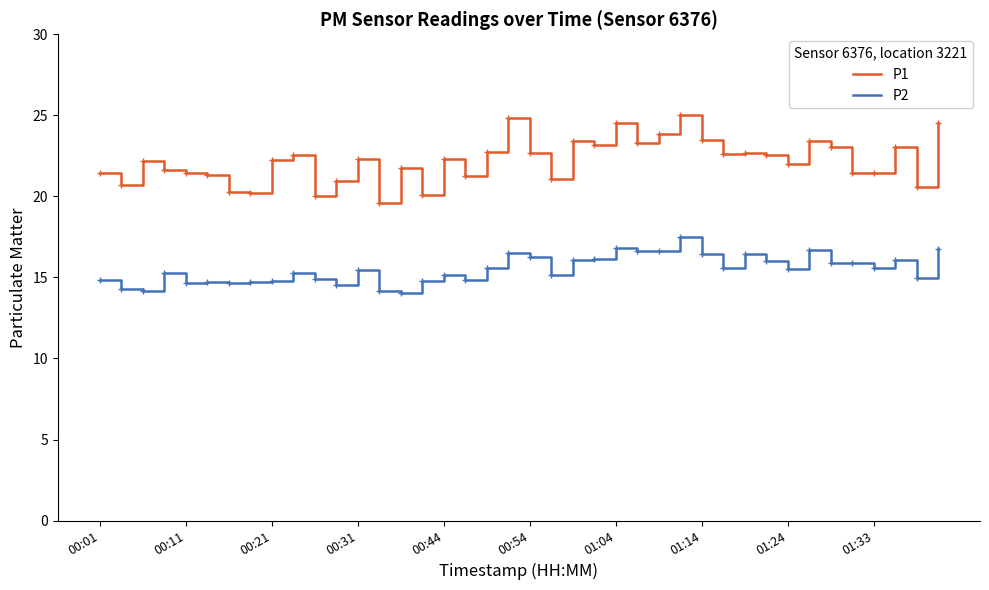

Which series has the largest total across all categories?

P1